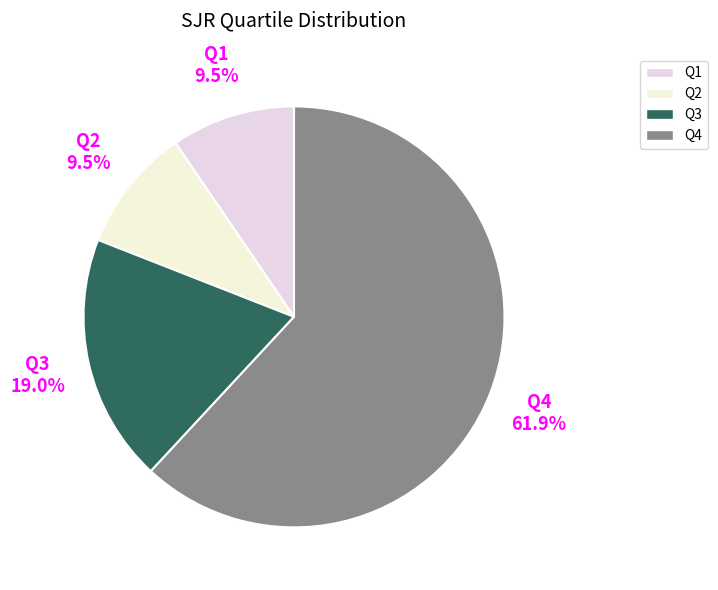

To the nearest percent, what portion does Q3 represent?

19%